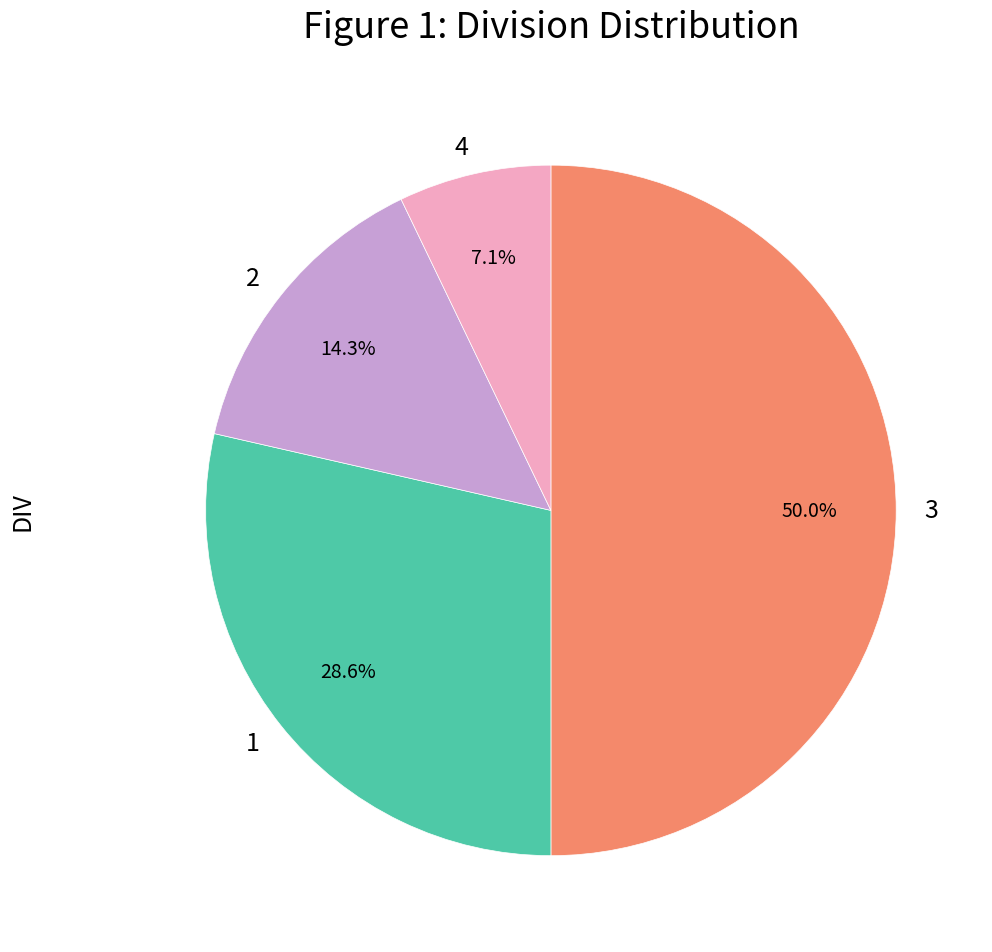

To the nearest percent, what percentage of the pie is 4?

7%